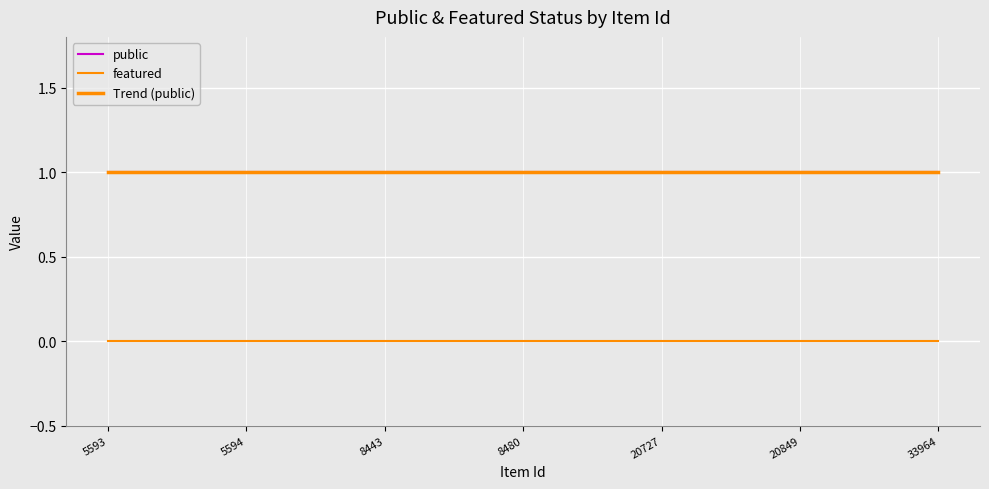

Reading right to left, extract all data points from this chart.

public: 33964=1.0	20849=1.0	20727=1.0	8480=1.0	8443=1.0	5594=1.0	5593=1.0
featured: 33964=0.0	20849=0.0	20727=0.0	8480=0.0	8443=0.0	5594=0.0	5593=0.0
Trend (public): 33964=1.0	20849=1.0	20727=1.0	8480=1.0	8443=1.0	5594=1.0	5593=1.0